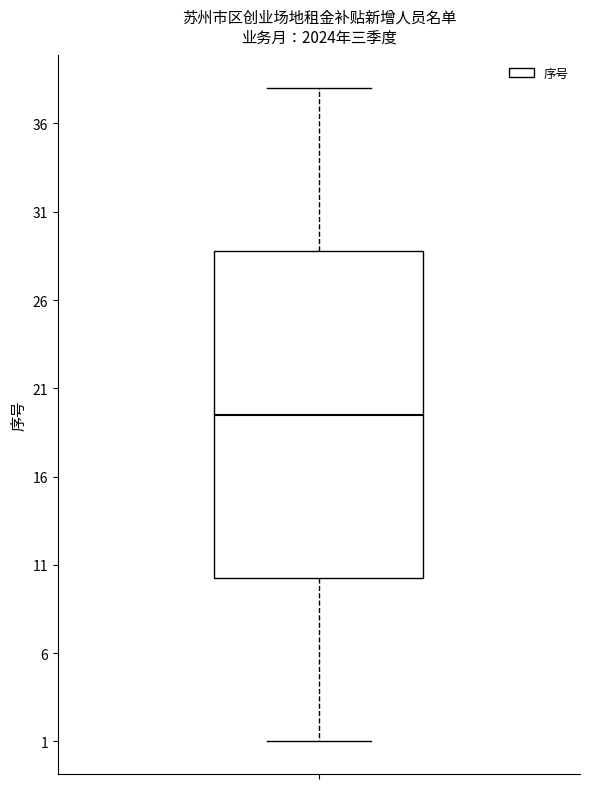

Read this box plot against the y-axis: the position of the median line, the range covered by the box, and the ends of both whiskers. The values are not printed on the chart, so give them approximately, as read against the axis.

median 19.5, box 10.5 to 29.0, whiskers 1.0 to 38.0